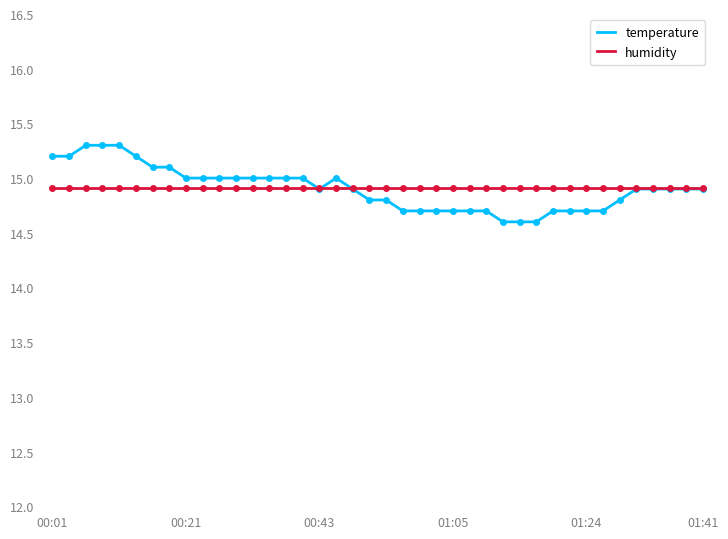

True or false: temperature and humidity intersect in this chart.

True